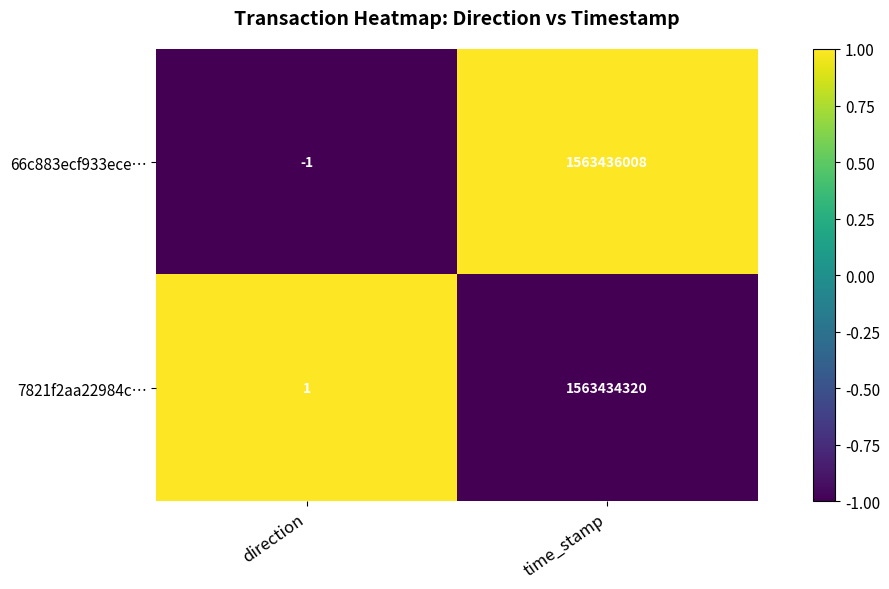

At how many categories does at least one series exceed 0?

2